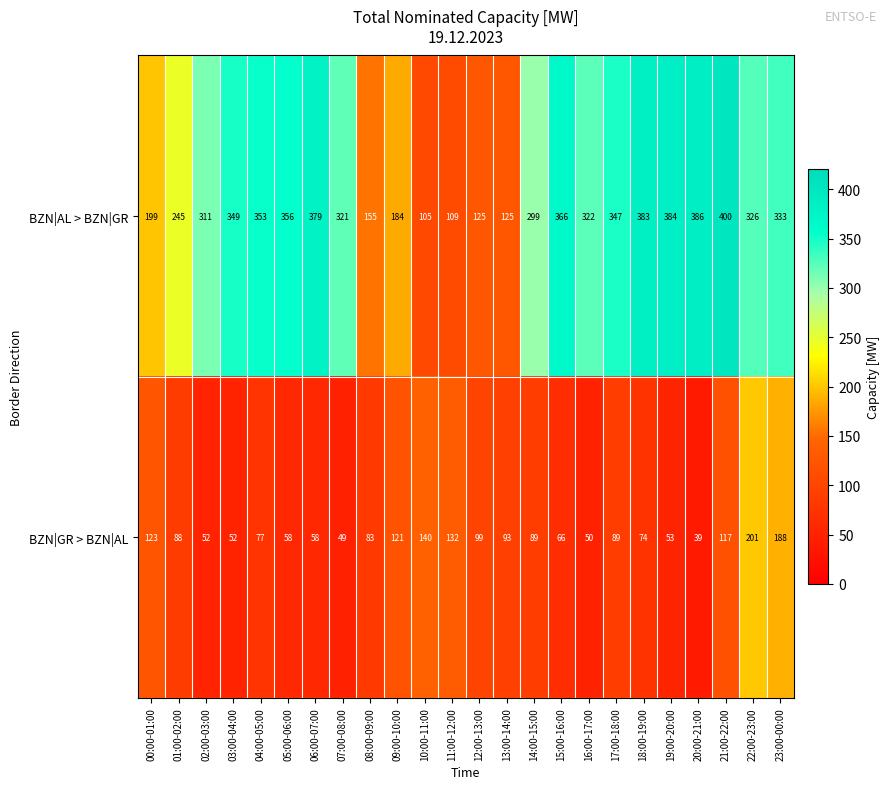

The value of BZN|GR > BZN|AL at 00:00-01:00 is 56. True or false?

False